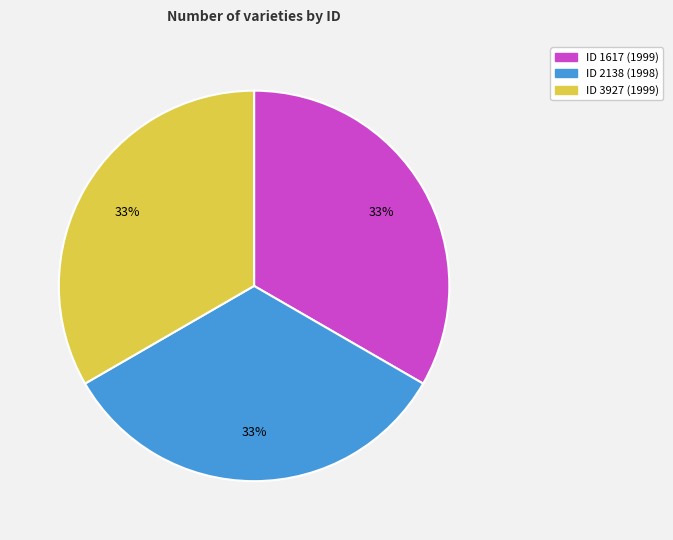

Is there any slice that represents more than half of the pie?

No